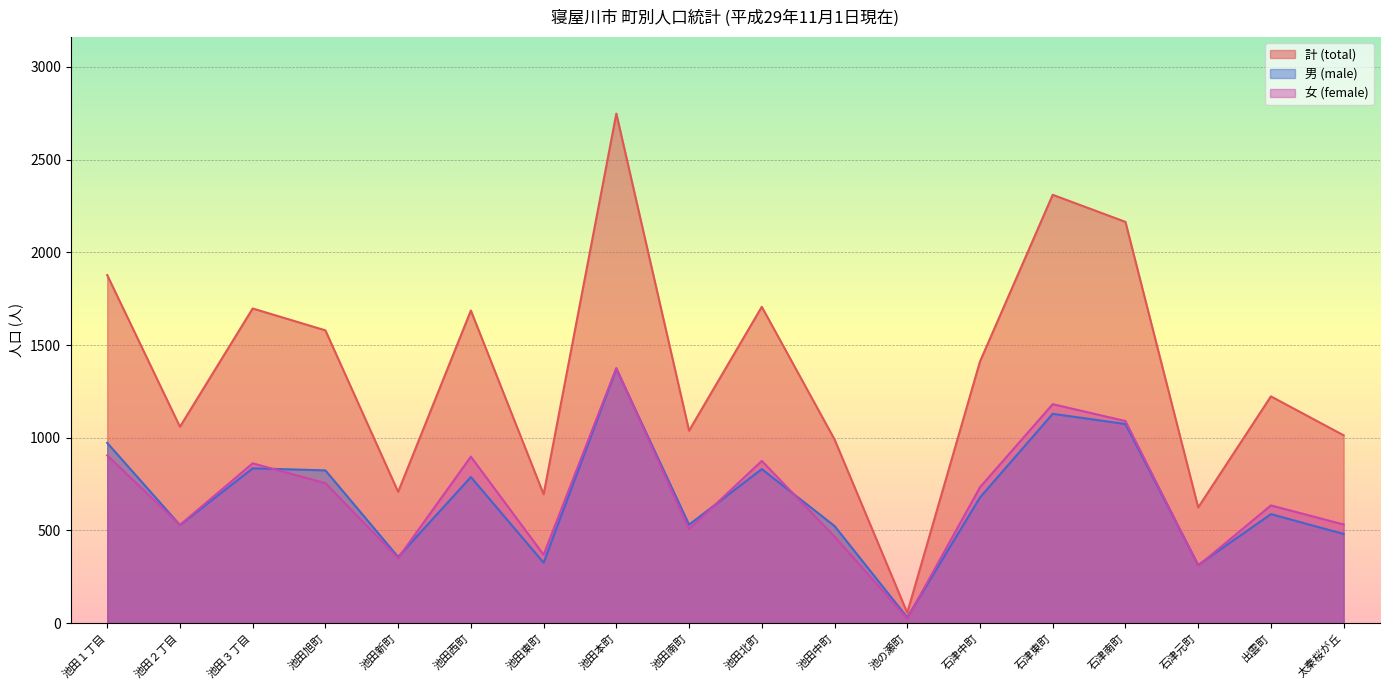

True or false: 計 (total) and 女 (female) intersect in this chart.

False